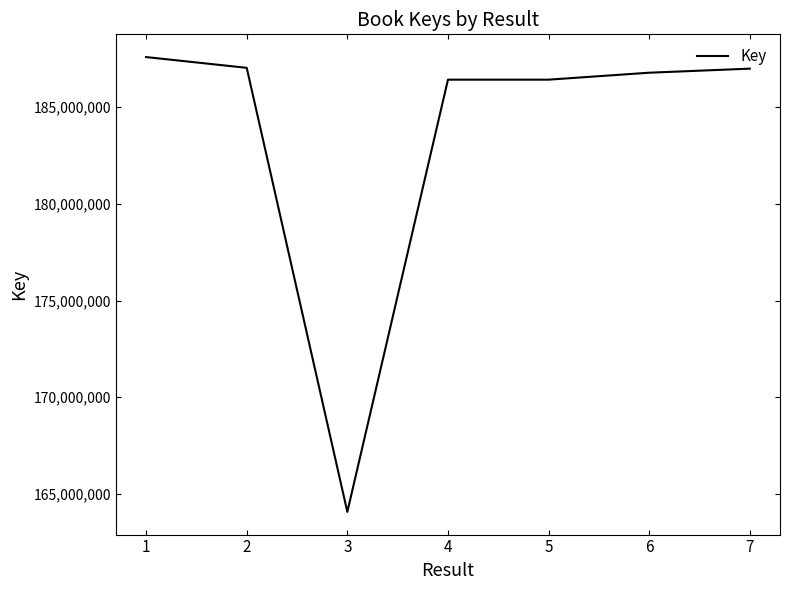

Is it true that the value at 1 is 187582575?

True